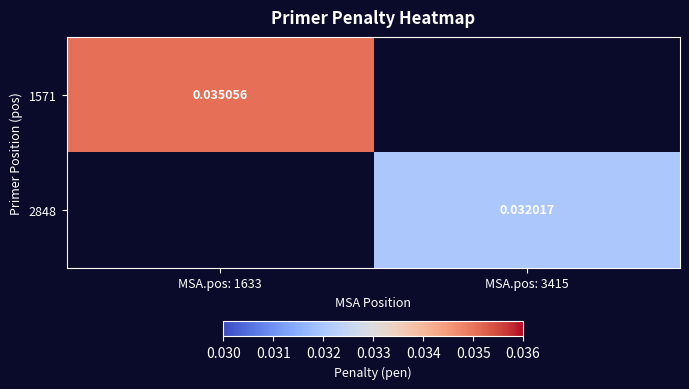

Is the value of 1571 at MSA.pos: 1633 greater than the value of 2848 at MSA.pos: 1633?

No